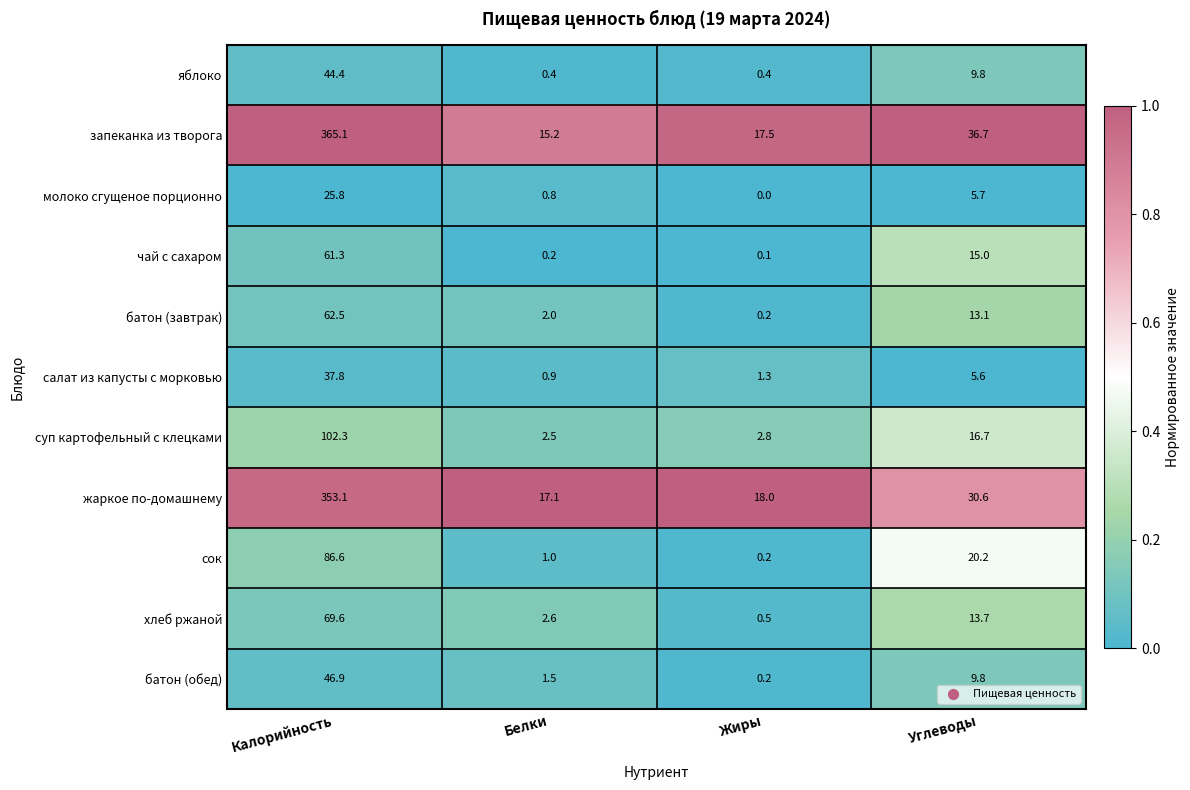

True or false: сок has a value of 1.0 at Белки.

True